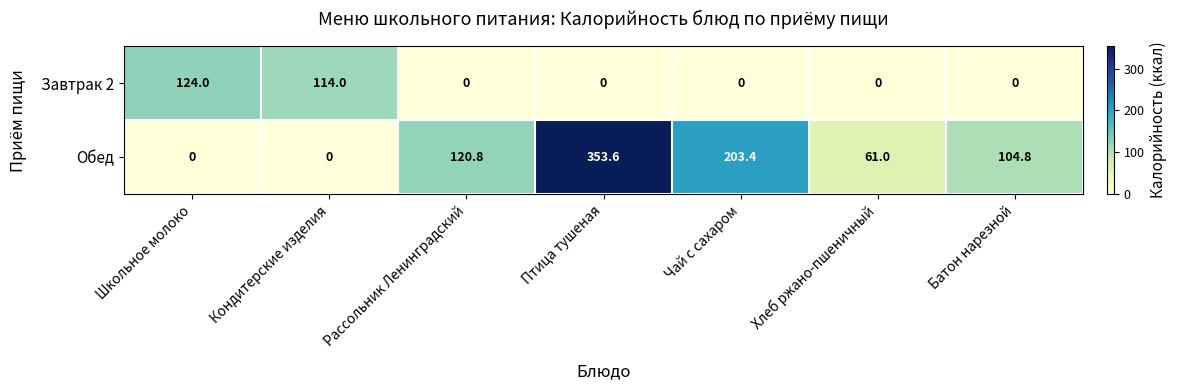

What is the sum of all Завтрак 2 values?

238.0